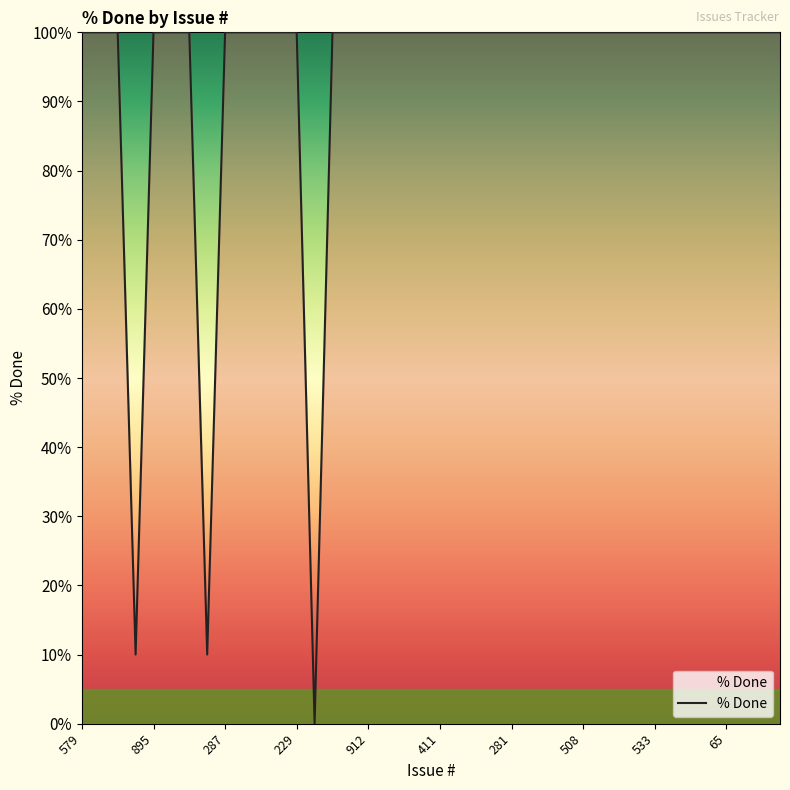

The value at 895 is 100. True or false?

True